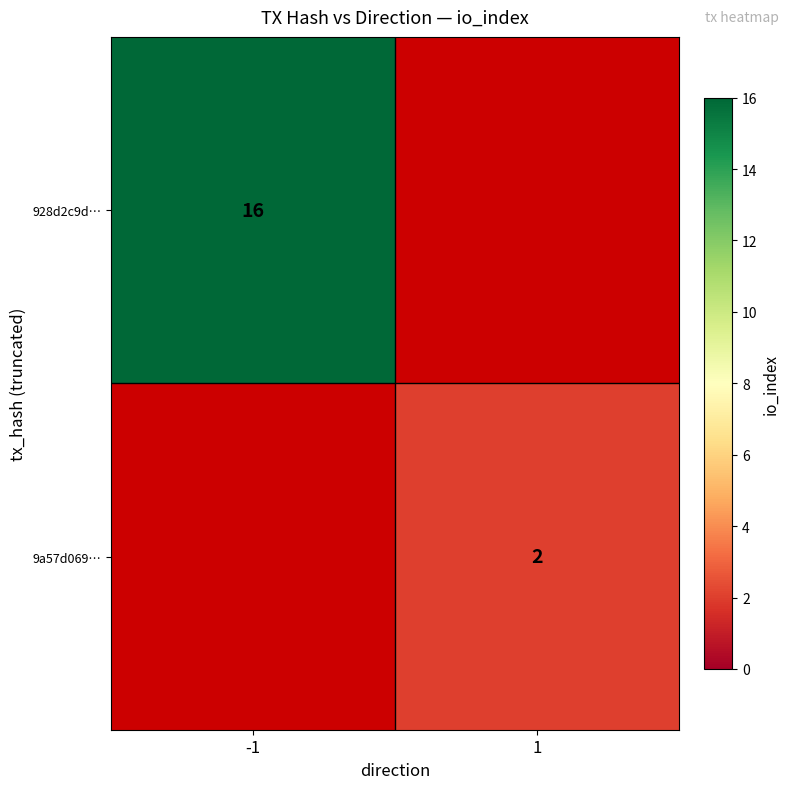

The 9a57d069… series shows 2 at 1. True or false?

True